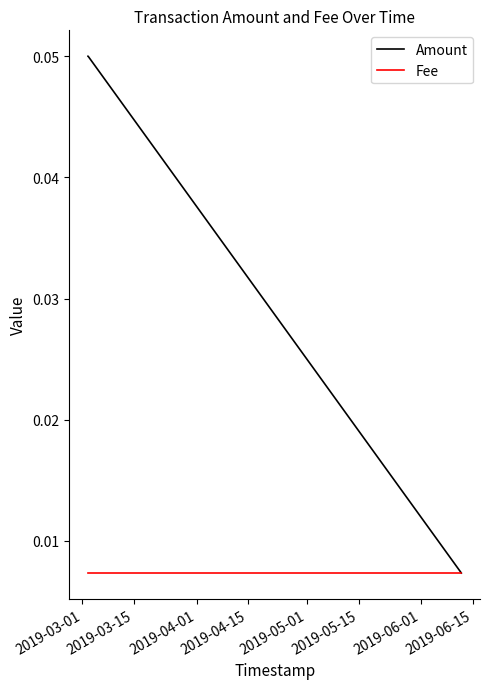

Rank the series by their average value, from lowest to highest.

Fee, Amount